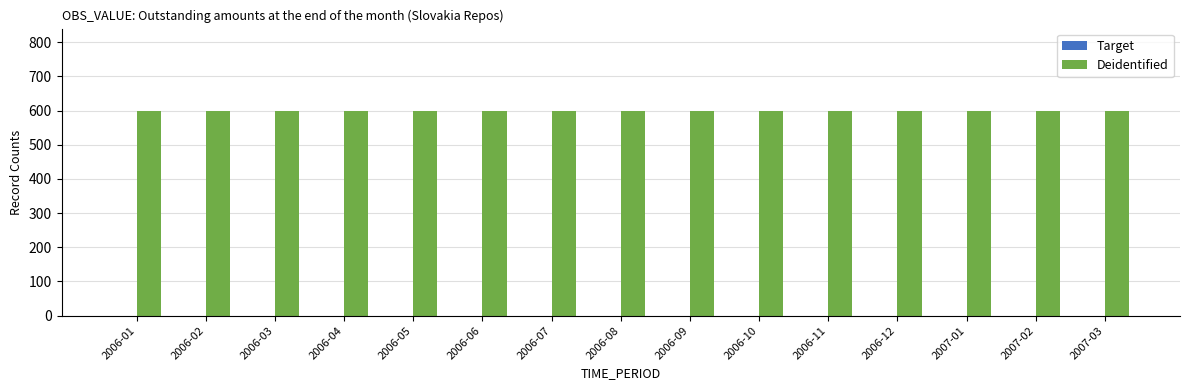

Is the value of Target at 2006-12 greater than the value of Deidentified at 2007-03?

No